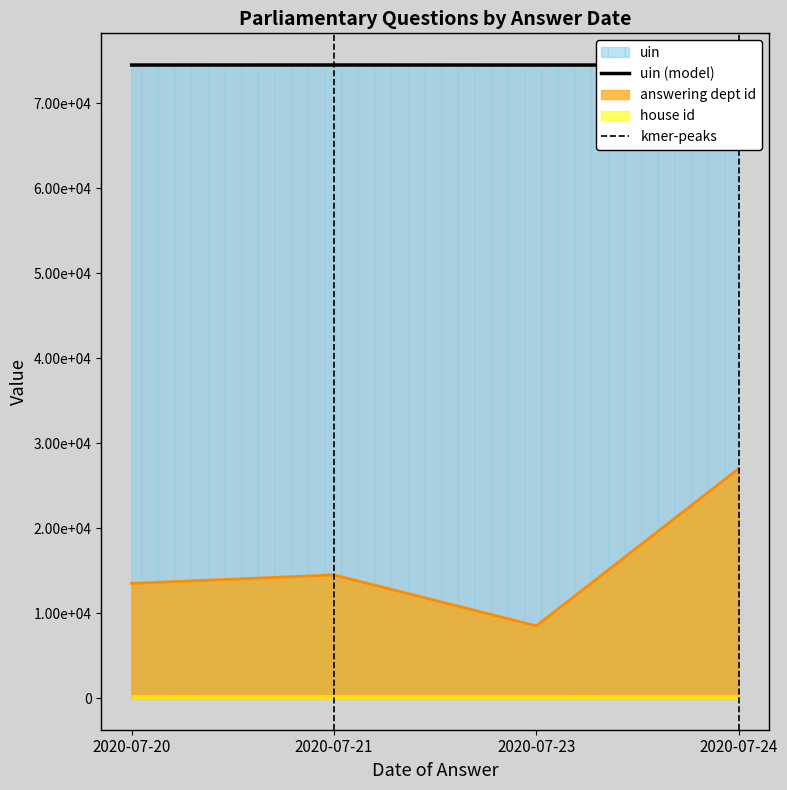

How many data points does each series have?

4